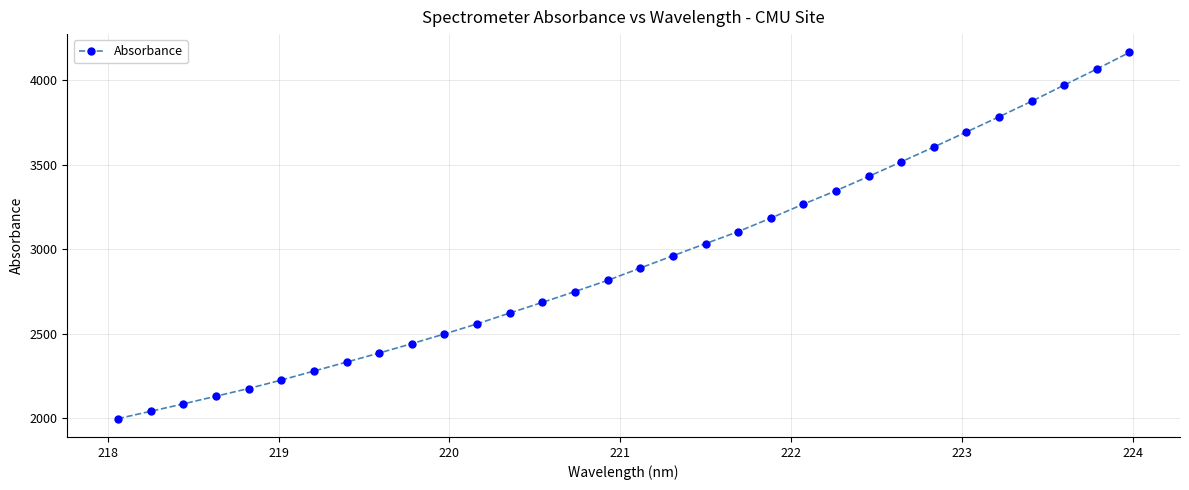

What is the average value?

2933.8